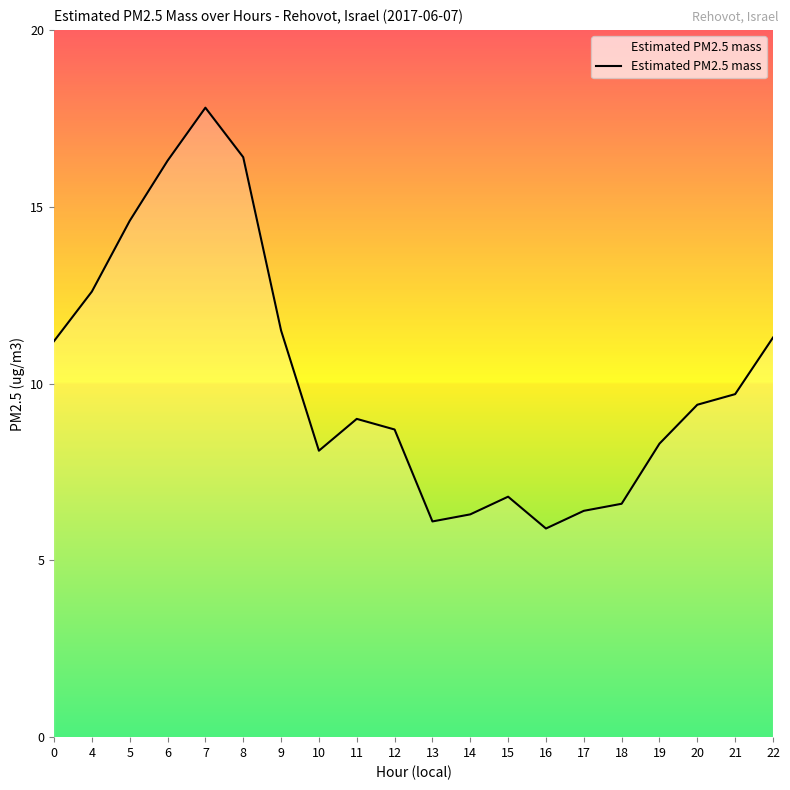

The value at 16 is 1.3. True or false?

False